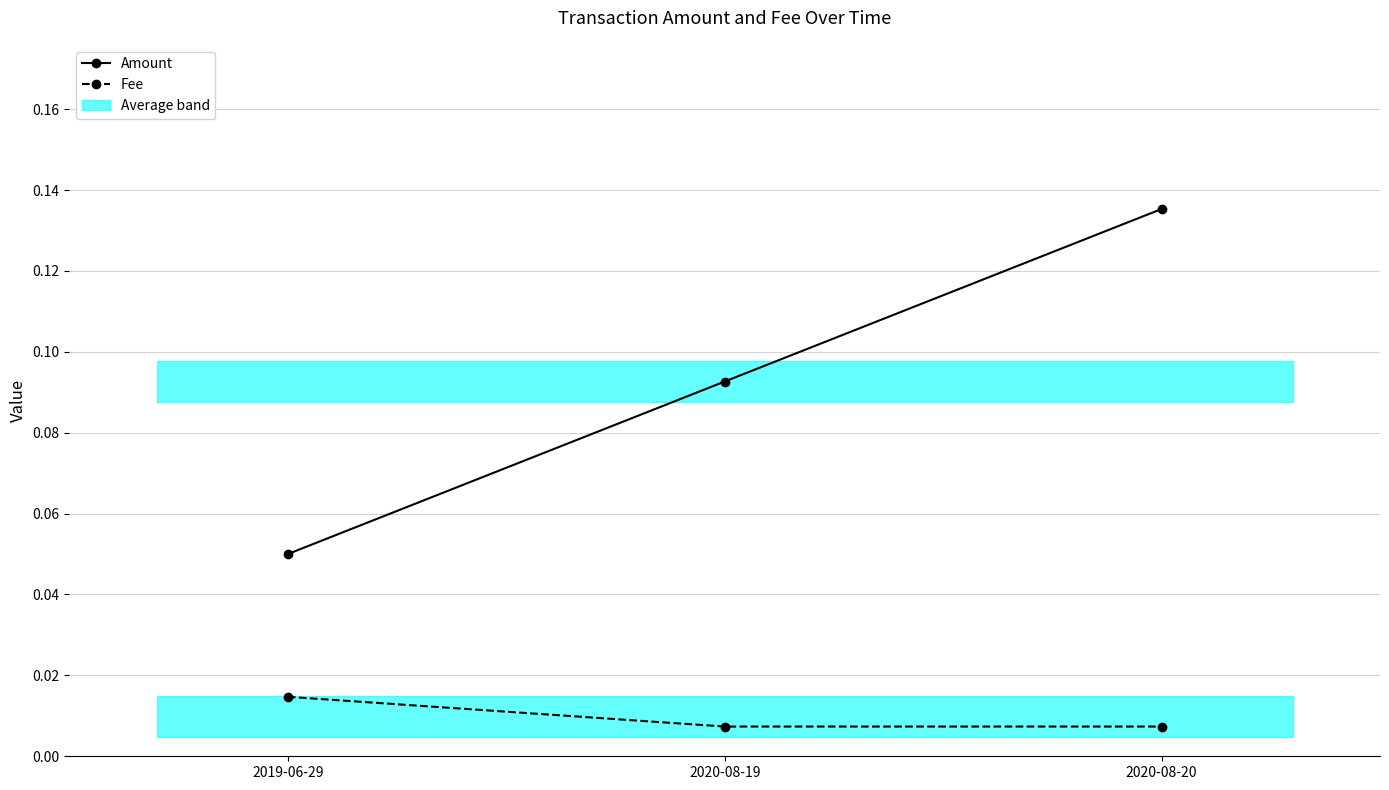

What is the sum of all Amount values?

0.3